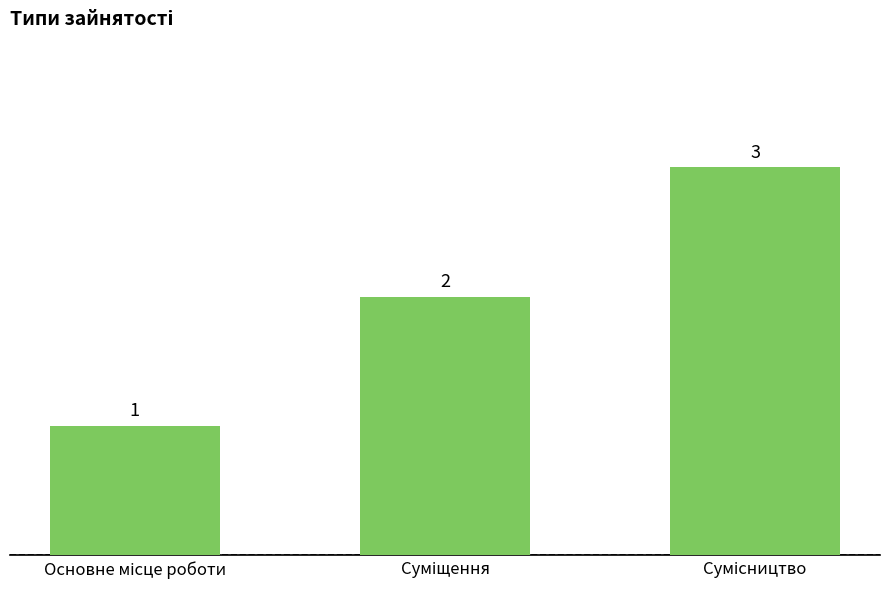

Count the values in the range 1 to 3.

3